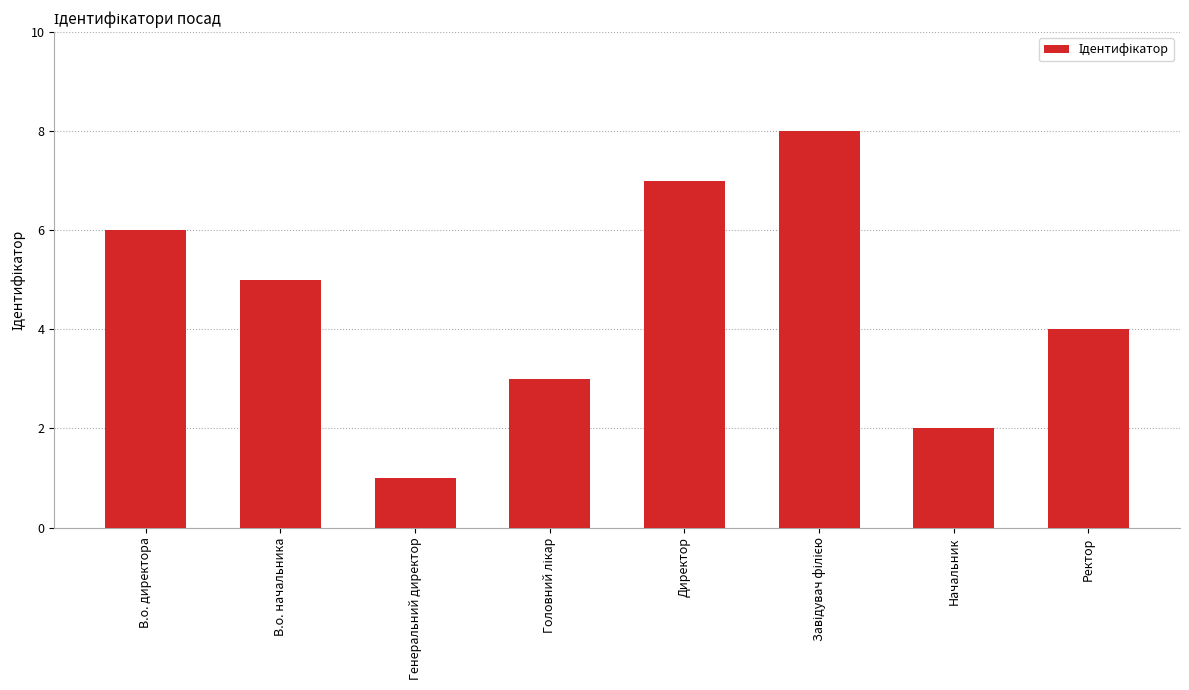

True or false: the data shows 4 at Ректор.

True